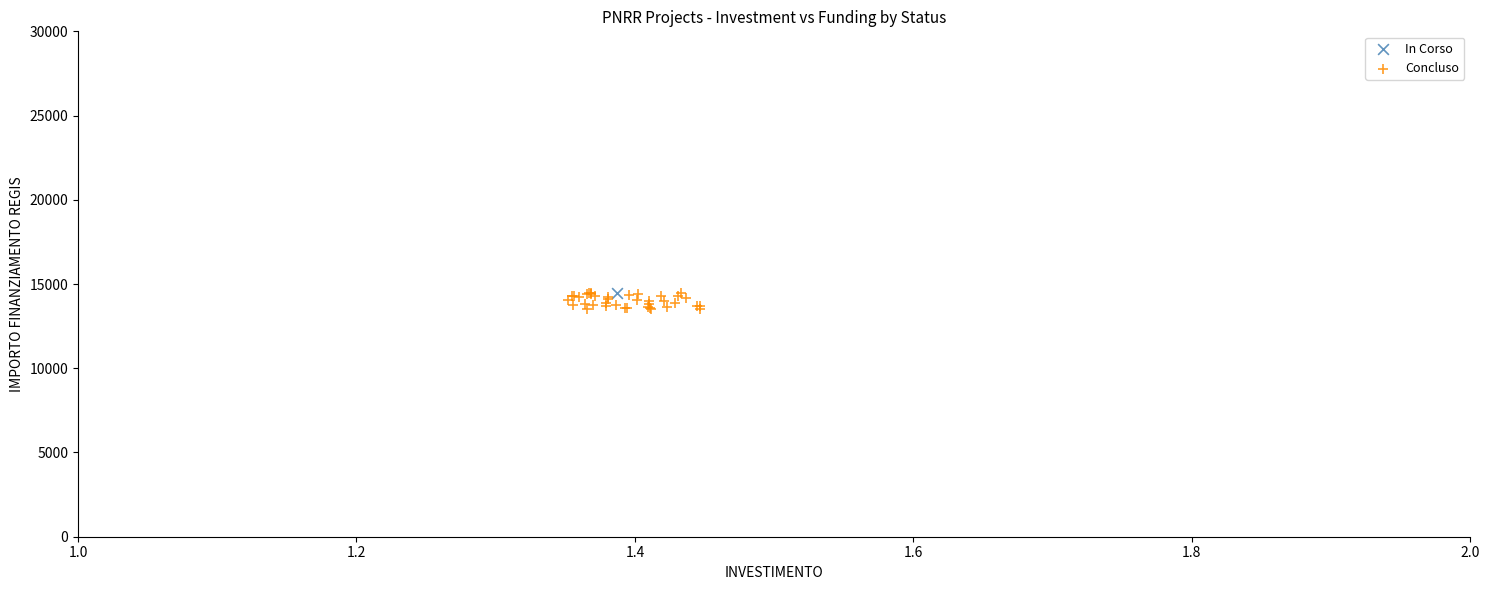

What are all the series names shown in the legend?

In Corso, Concluso